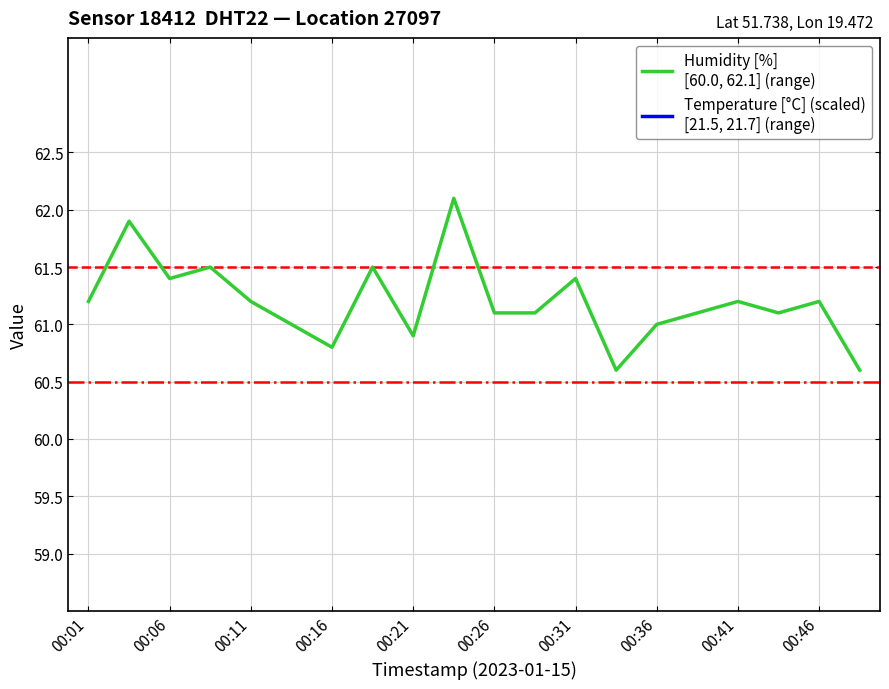

True or false: Humidity [%]
[60.0, 62.1] (range) and Temperature [°C] (scaled)
[21.5, 21.7] (range) intersect in this chart.

False